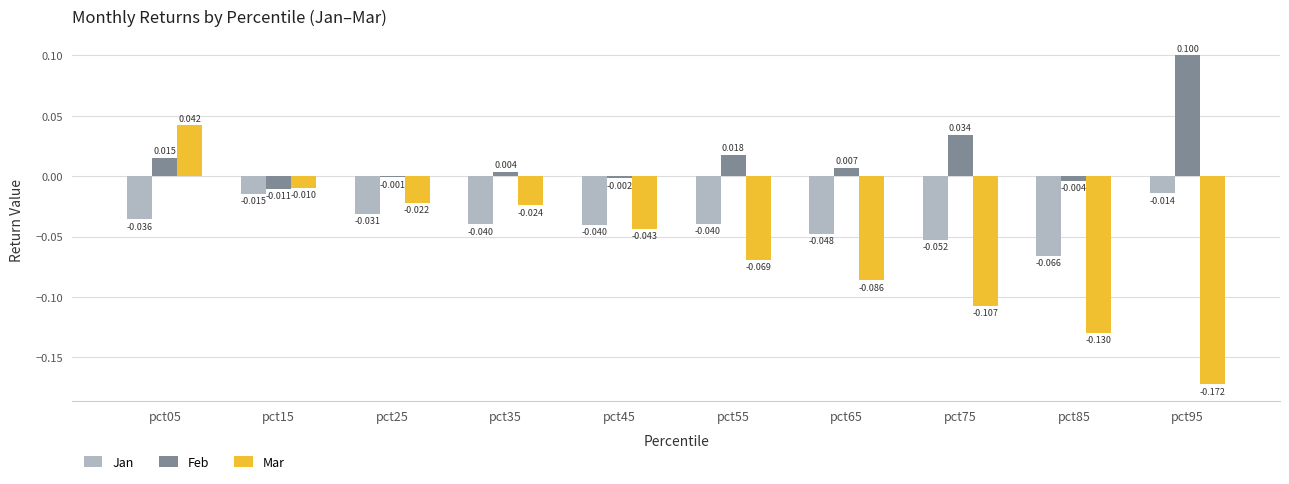

How many groups of bars are there?

10